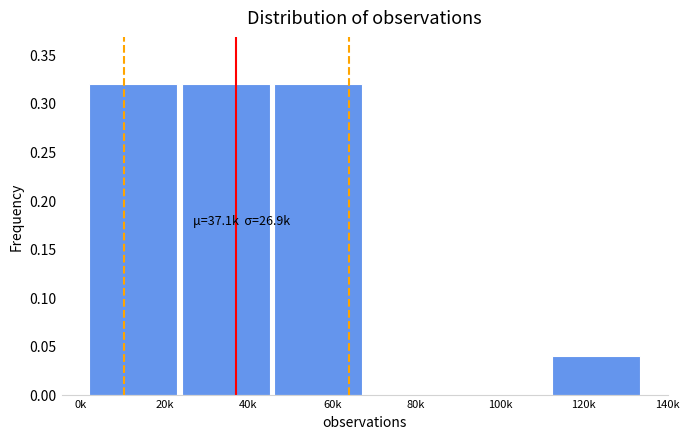

Between 100k and 40k, which is larger?

40k